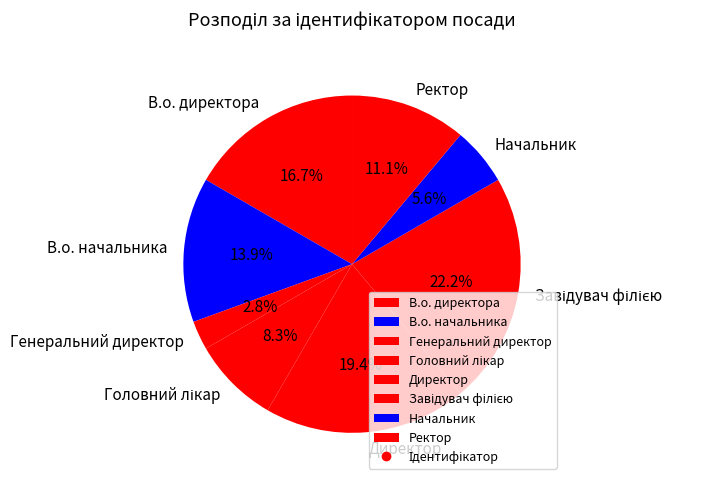

How much of the chart is everything except Генеральний директор?

97.2%